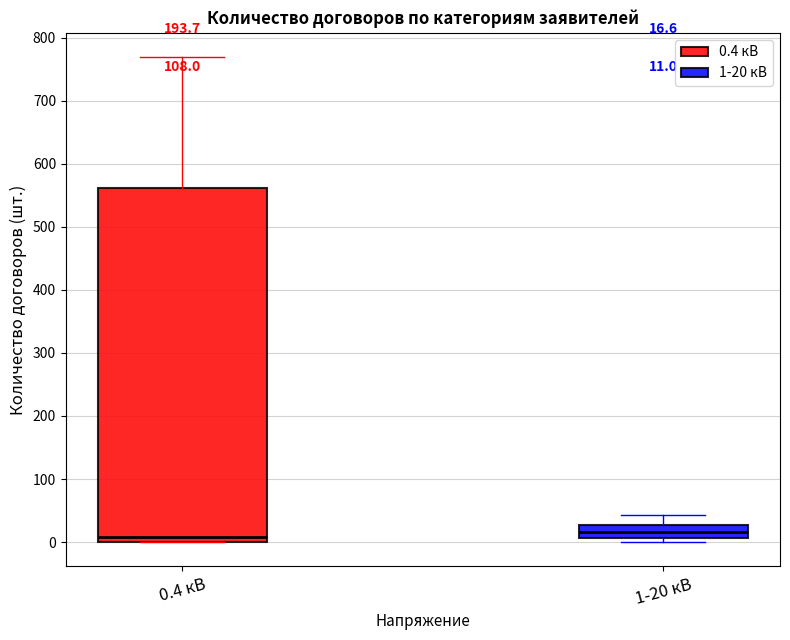

Which box is the tallest, from its lower edge to its upper edge?

0.4 кВ